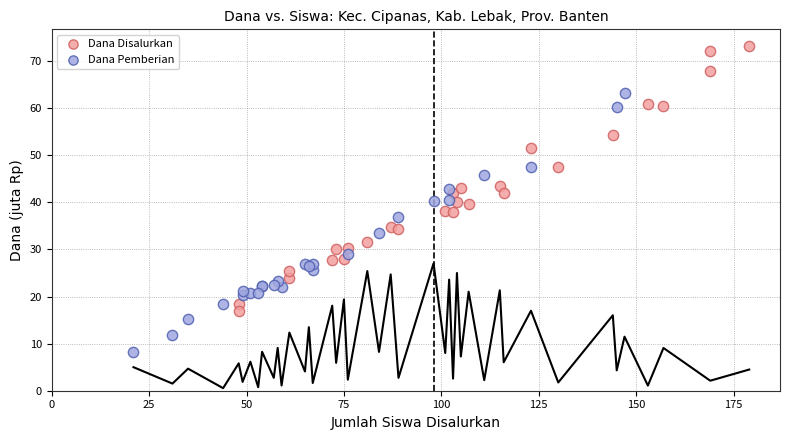

Which series reaches the maximum Y coordinate?

Dana Disalurkan